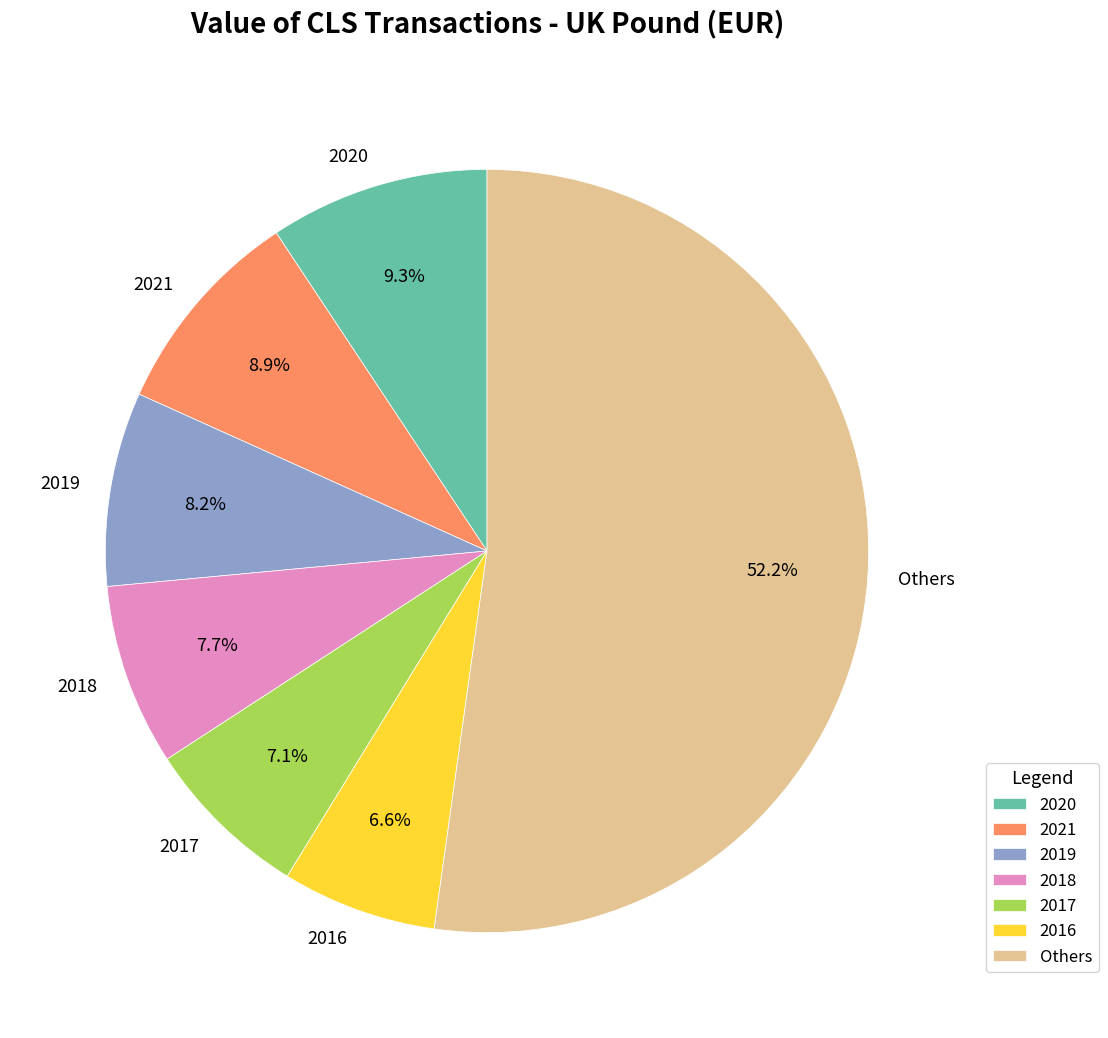

What percentage do Others and 2018 together represent?

59.9%